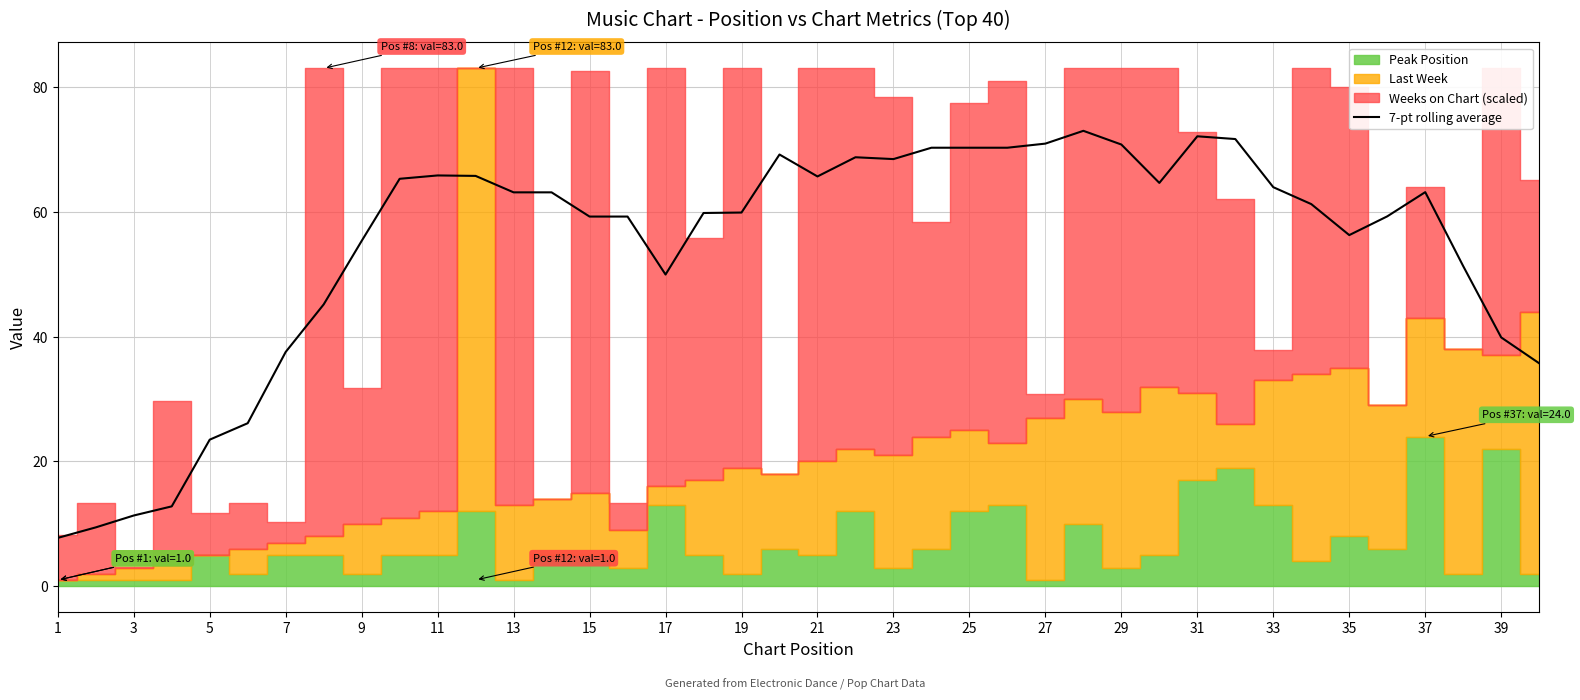

The 7-pt rolling average series shows 63.1 at 37. True or false?

True